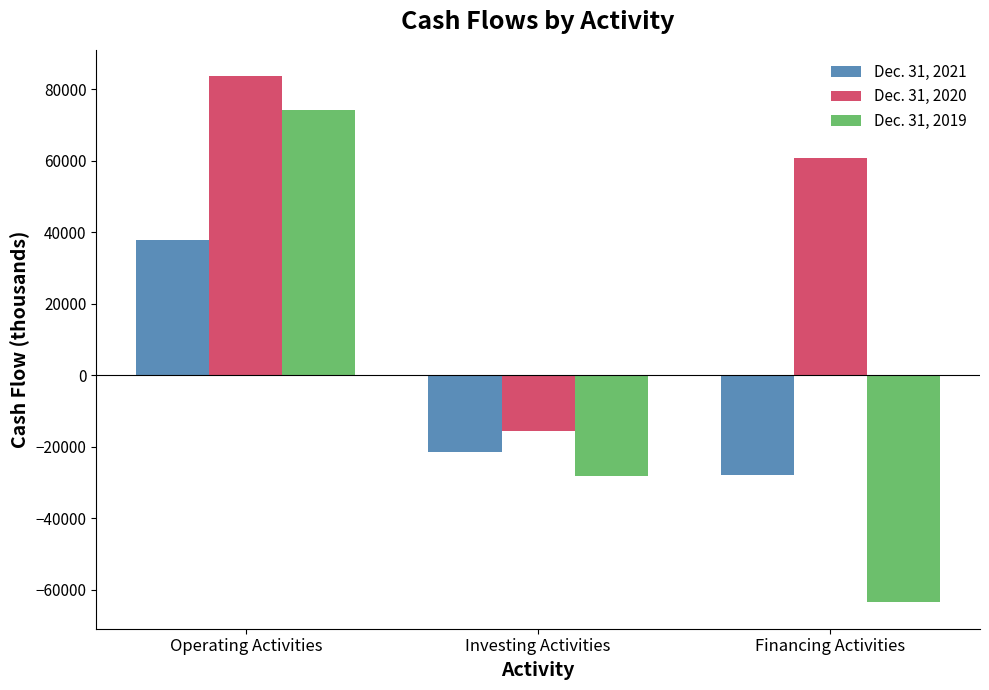

How many negative values does the Dec. 31, 2020 series have?

1